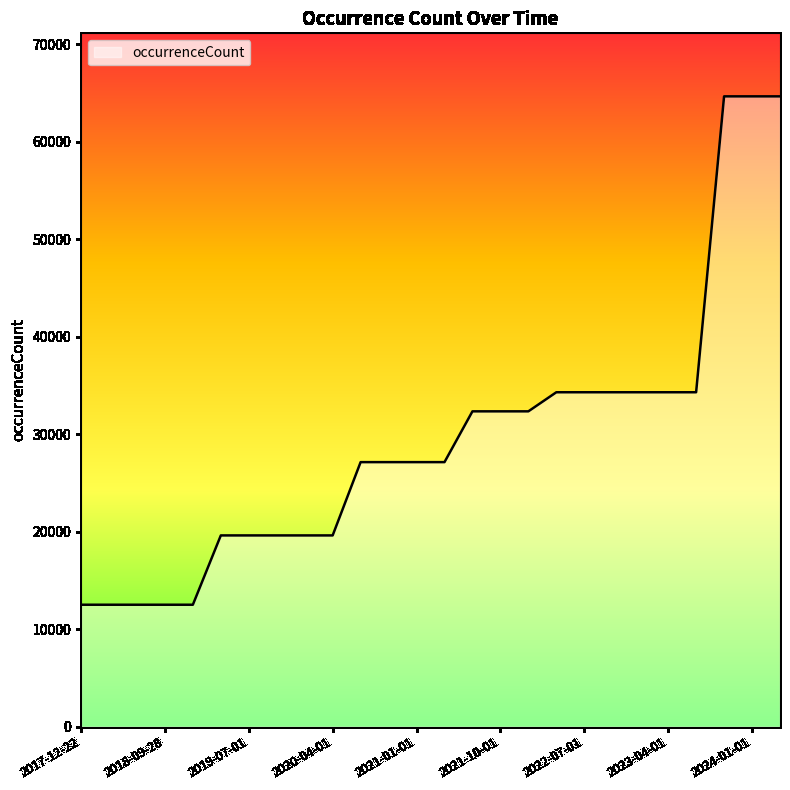

How many lines are shown in the chart?

1